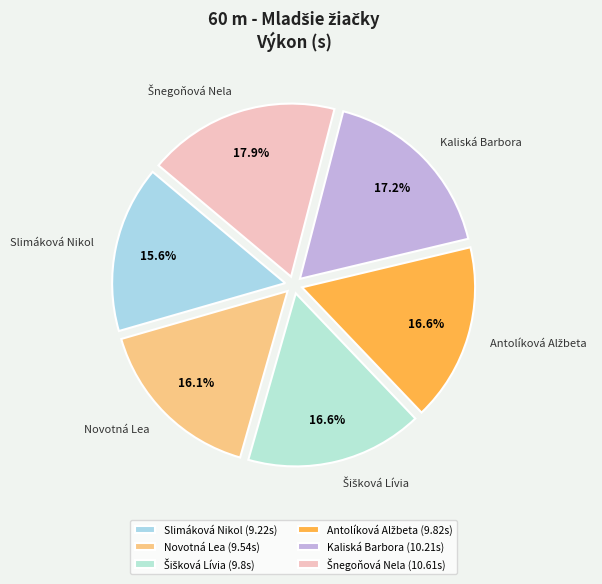

What is the ratio of the value at Slimáková Nikol to the value at Novotná Lea?

1.0